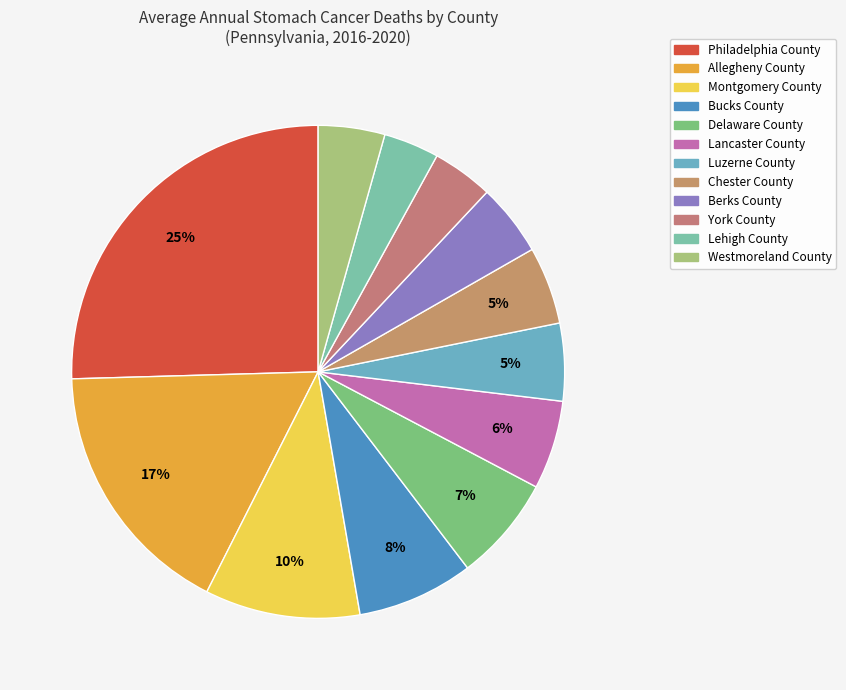

To the nearest percent, what is the difference between the Lehigh County and Berks County slice percentages?

1%